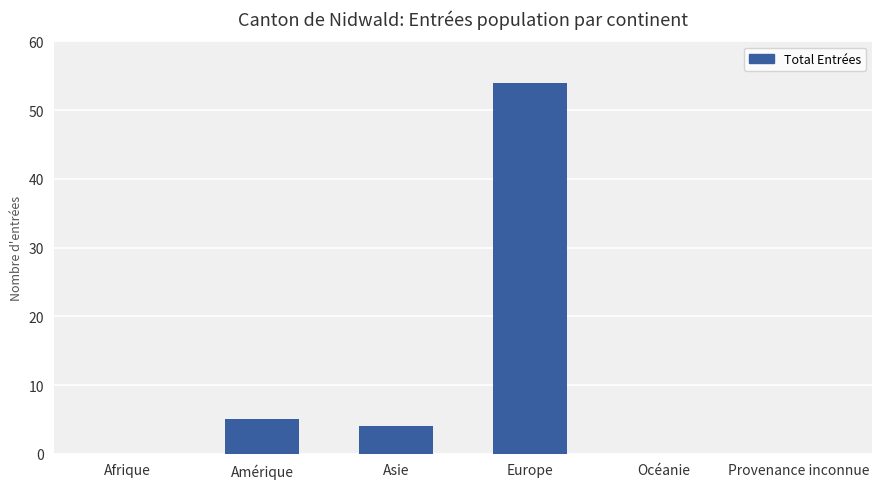

At which label does the data first exceed 4?

Amérique